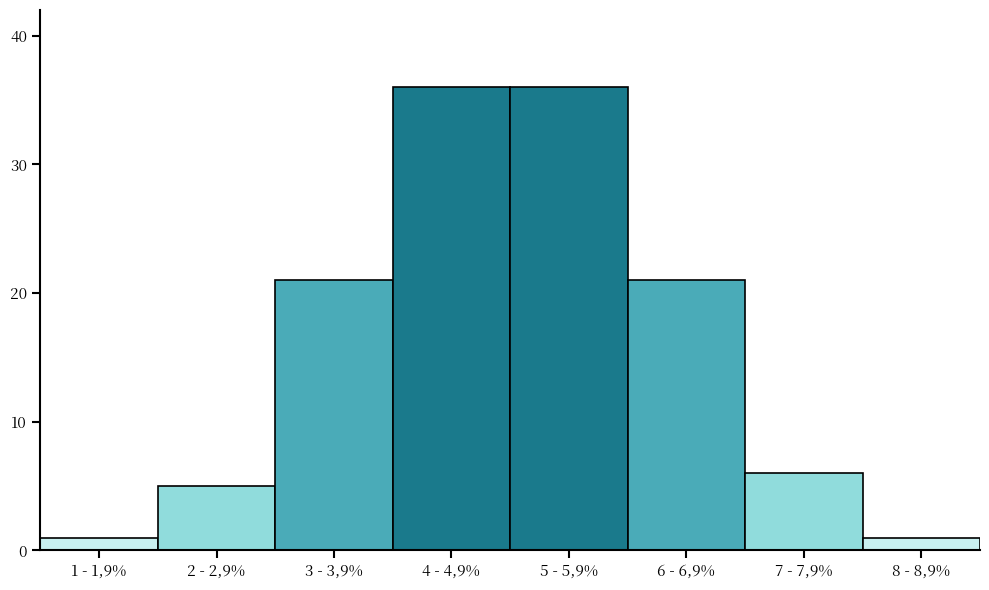

Reading left to right, what are all the values shown in this chart?

1 - 1,9%=1	2 - 2,9%=5	3 - 3,9%=21	4 - 4,9%=36	5 - 5,9%=36	6 - 6,9%=21	7 - 7,9%=6	8 - 8,9%=1